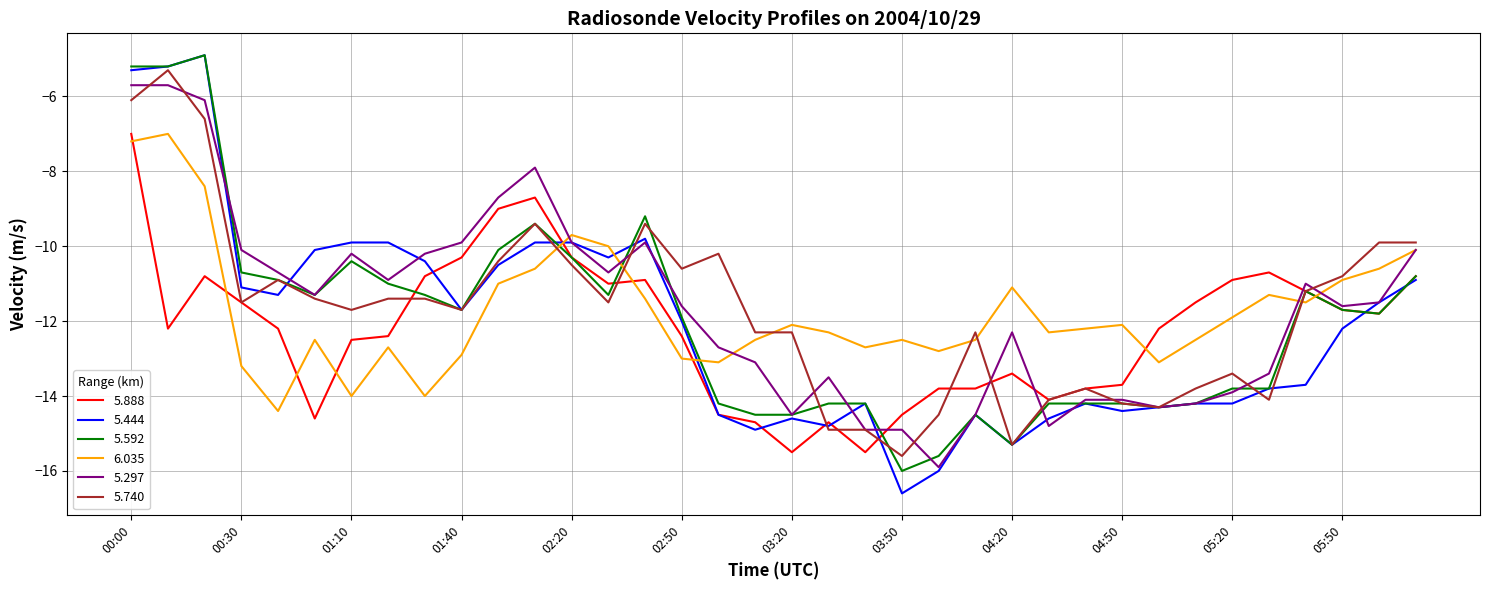

Which series has the largest range (max minus min)?

5.444